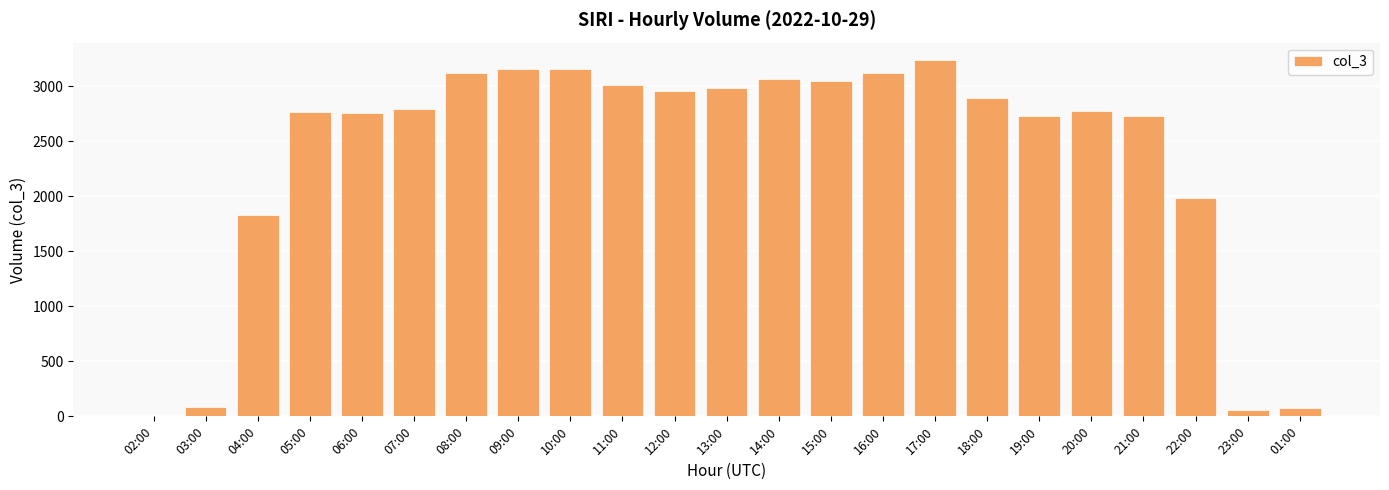

At which category does the chart reach its peak across all series?

17:00